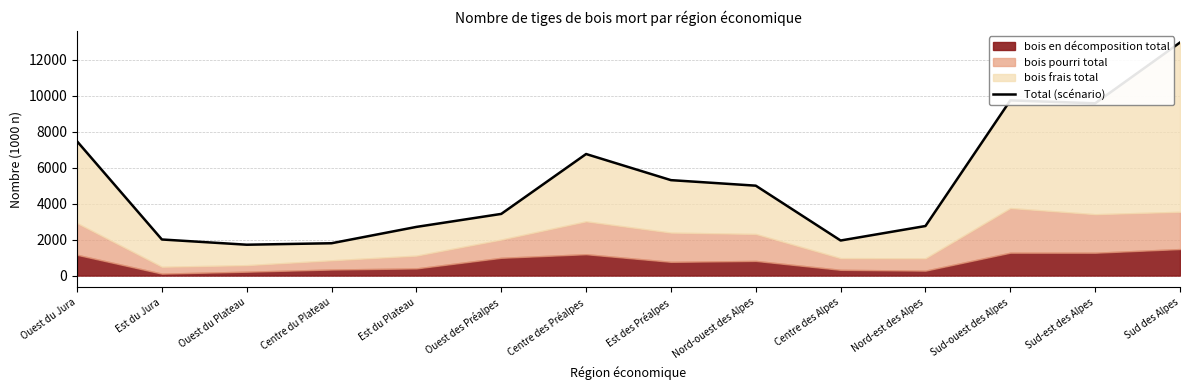

Between Centre des Préalpes and Centre des Alpes, which is larger?

Centre des Préalpes